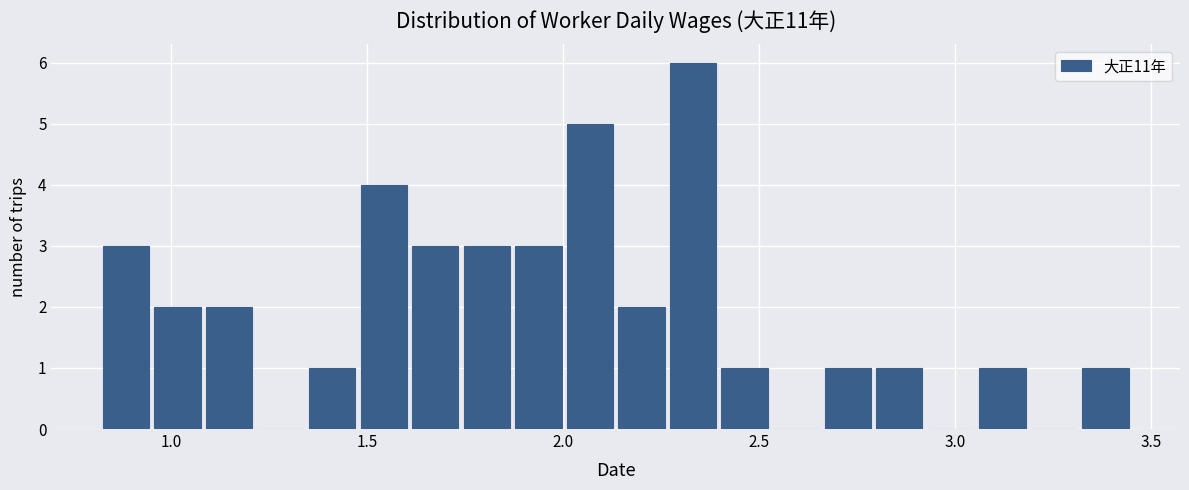

Read against the x-axis, roughly where is the centre of the tallest bar?

2.35